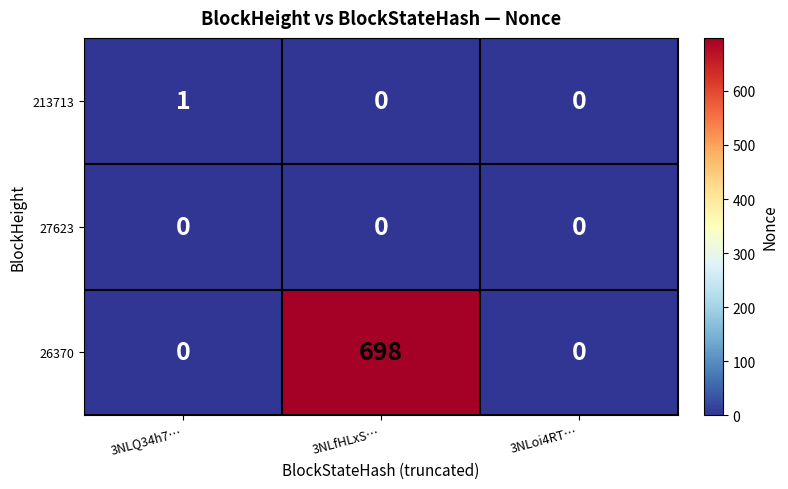

At which category does the chart reach its peak across all series?

3NLfHLxS…